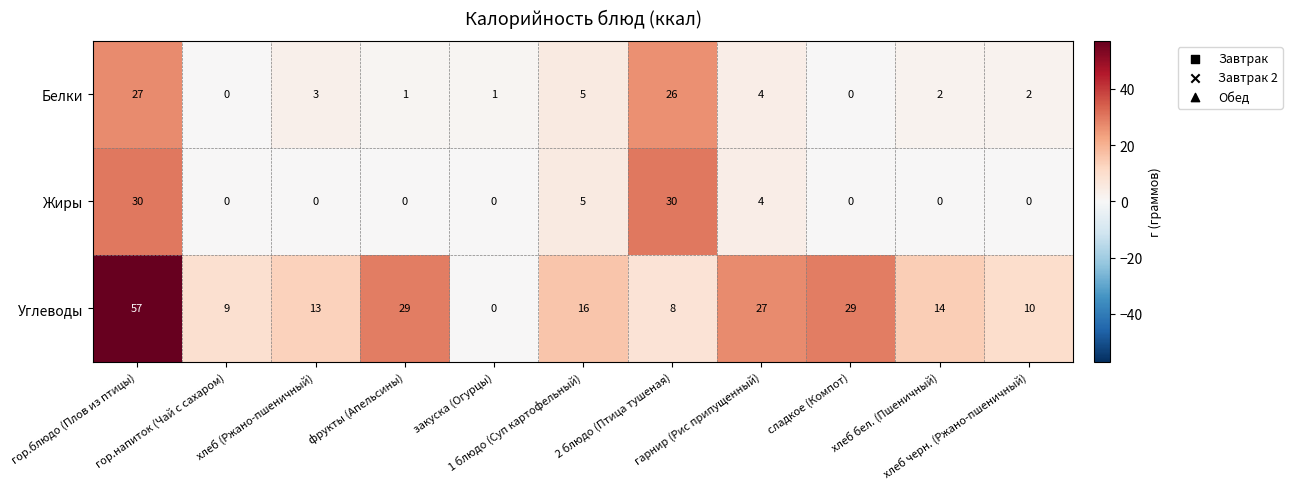

At how many categories does at least one series exceed 4?

10